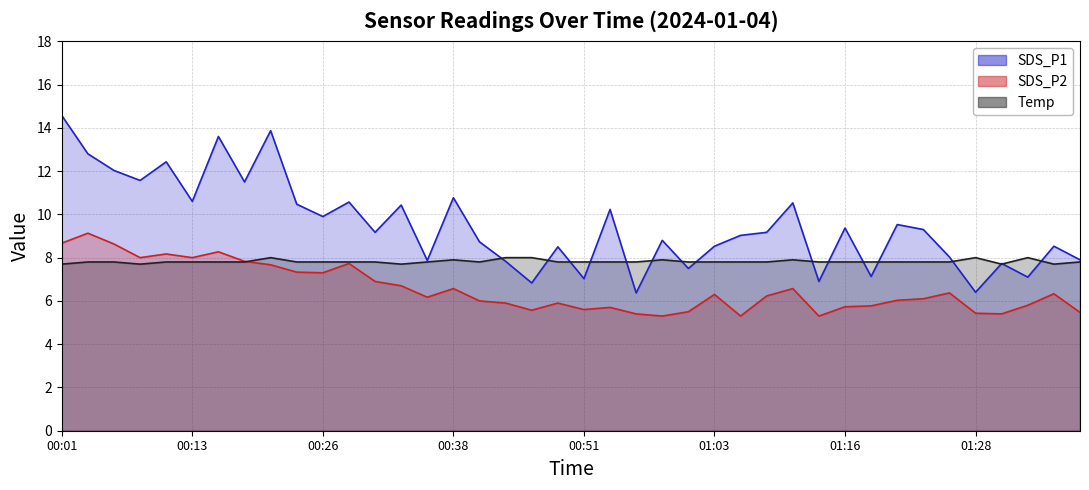

Is the value of Temp line at 29 greater than the value of SDS_P1 line at 11?

No